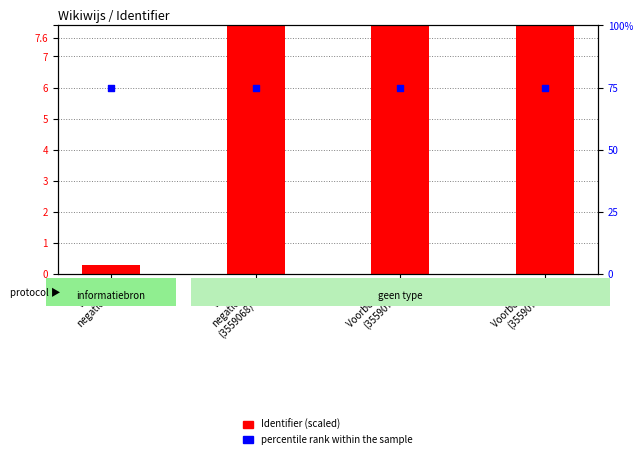

Which series has the widest spread of Y values?

Identifier (scaled)